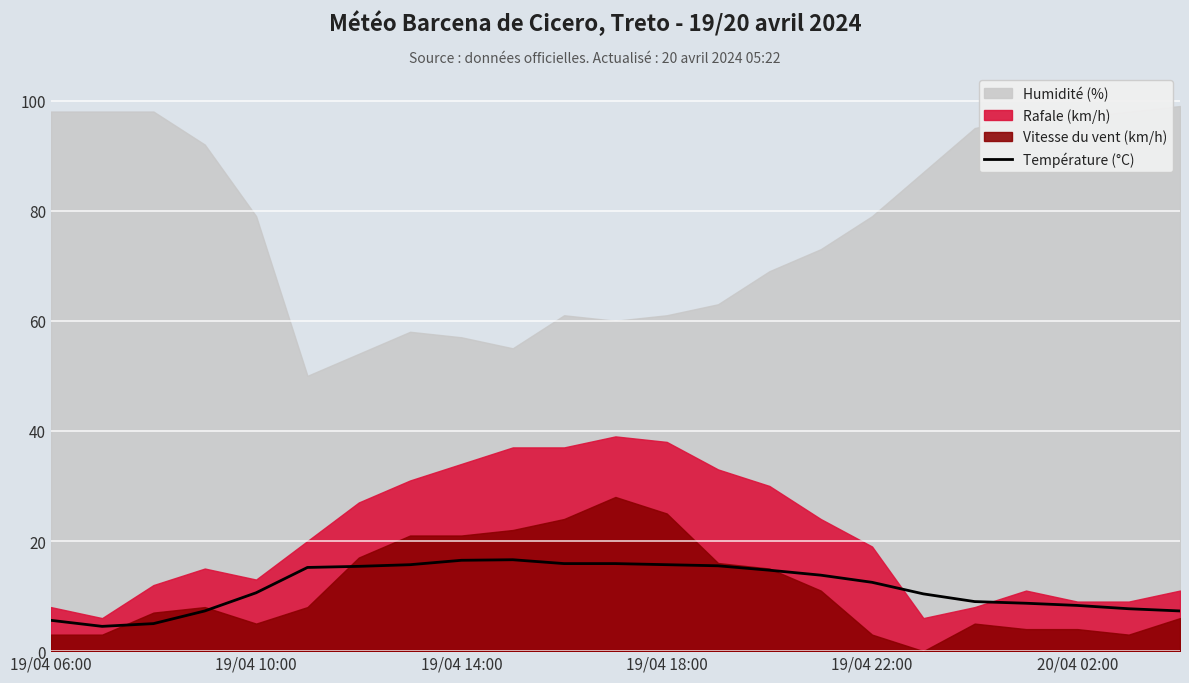

Where is the first local maximum?

9